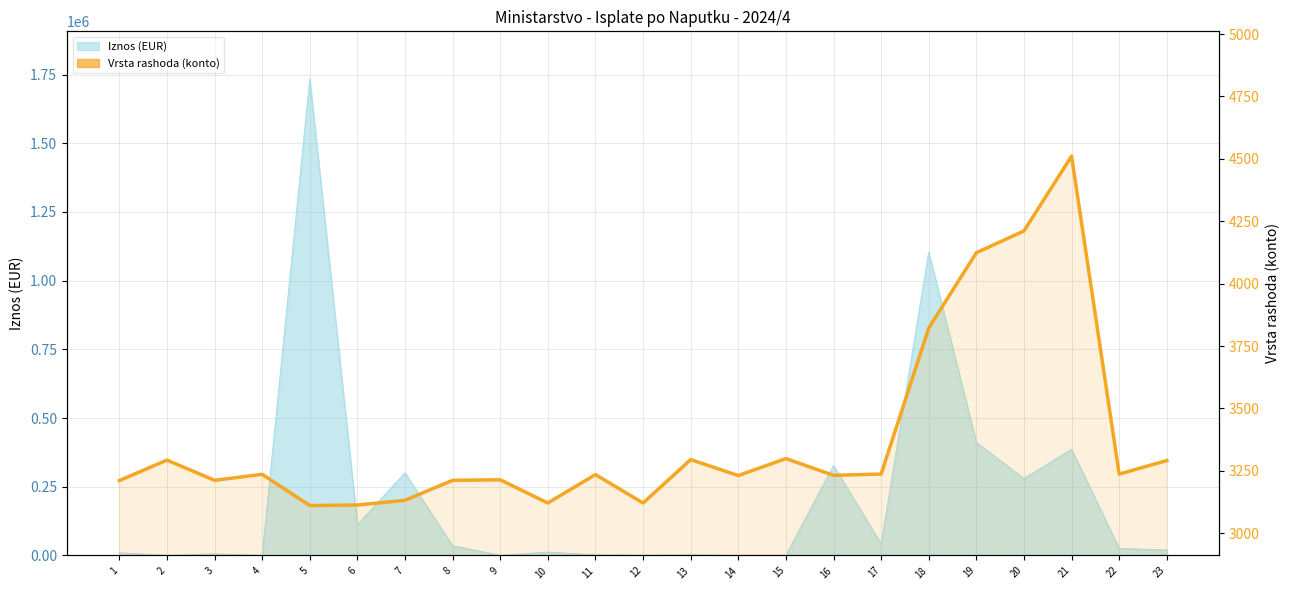

What is the maximum value shown in the chart?

4511